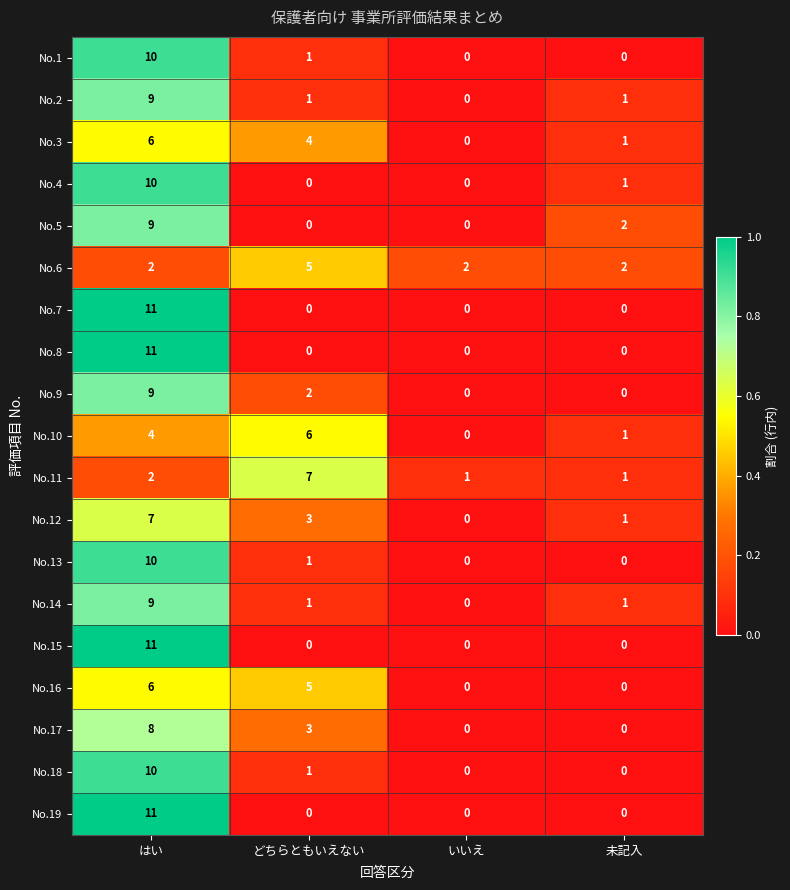

The No.15 series shows -7 at いいえ. True or false?

False